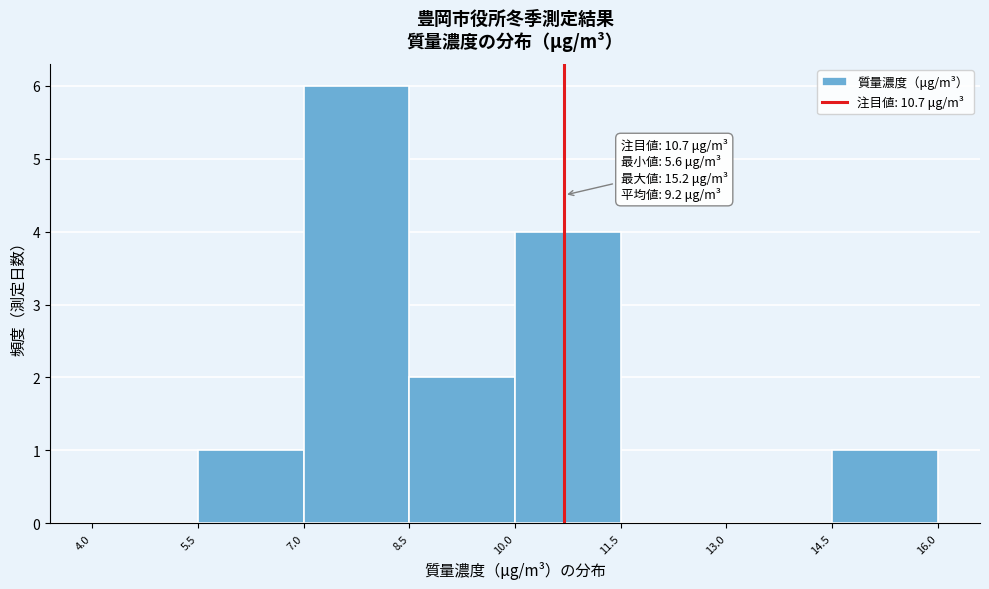

Which range on the x-axis has the tallest bar?

7.0 to 8.5